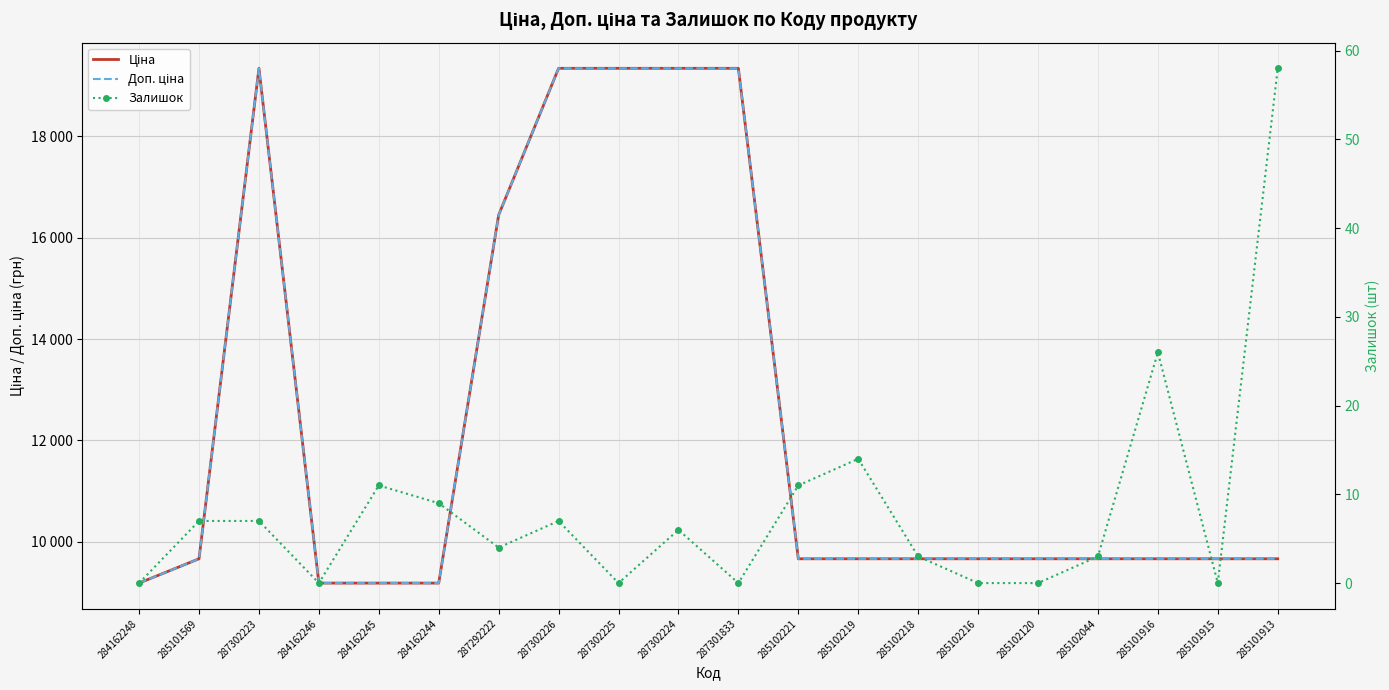

List the labels in order of Ціна value, smallest first.

284162248, 284162246, 284162245, 284162244, 285101569, 285102221, 285102219, 285102218, 285102216, 285102120, 285102044, 285101916, 285101915, 285101913, 287292222, 287302223, 287302226, 287302225, 287302224, 287301833